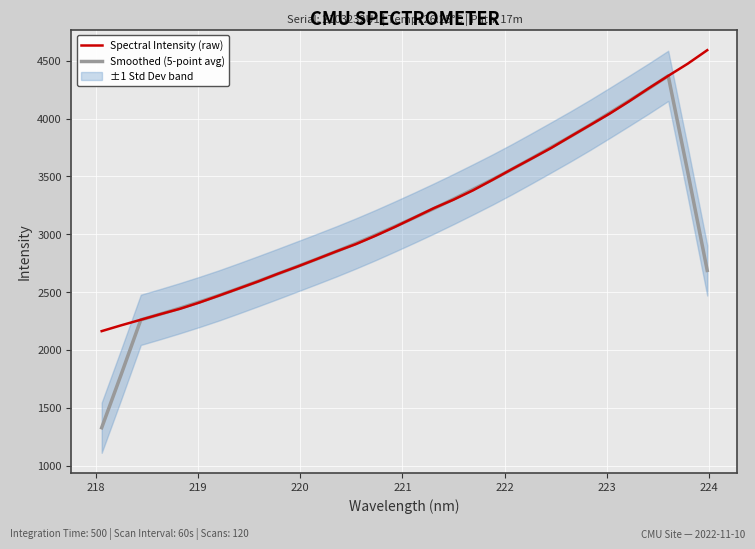

What is the maximum value for Spectral Intensity (raw)?

4591.7